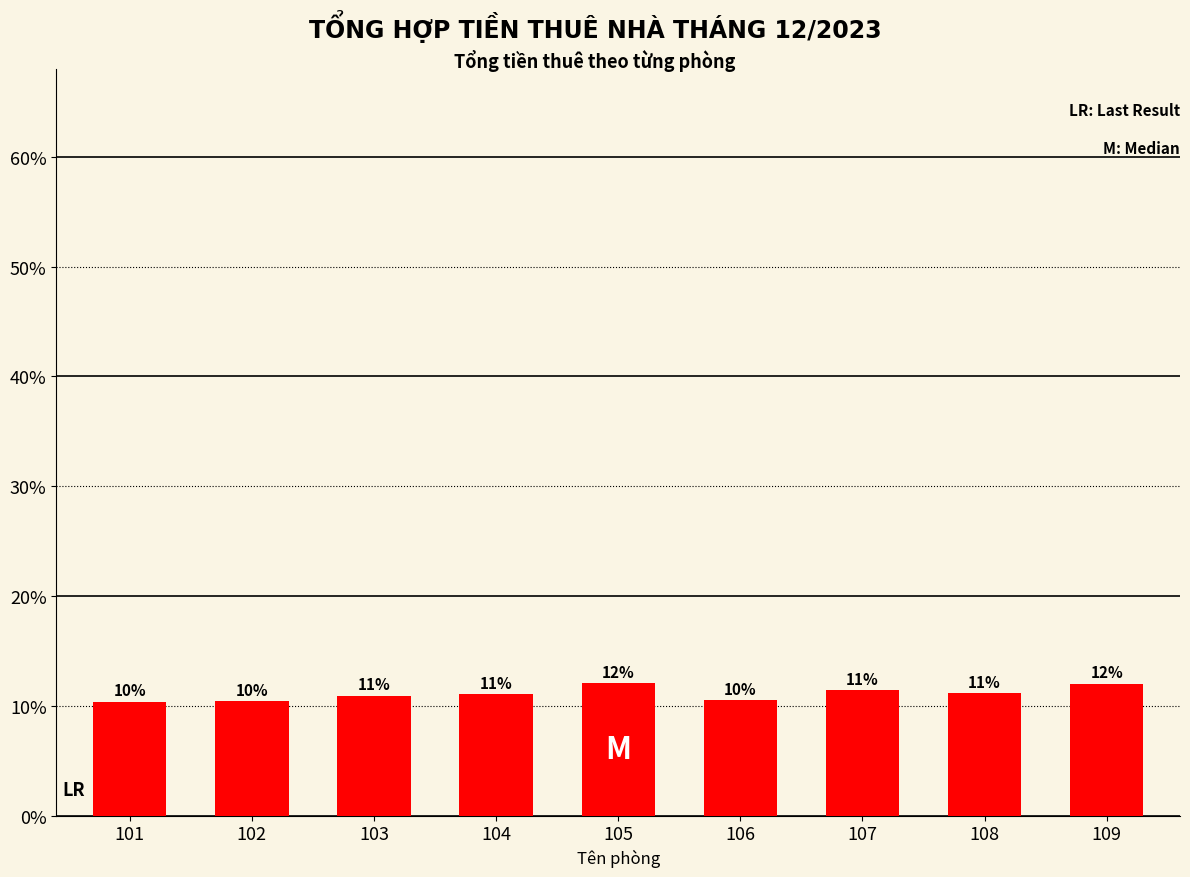

How many categories are shown in the chart?

9